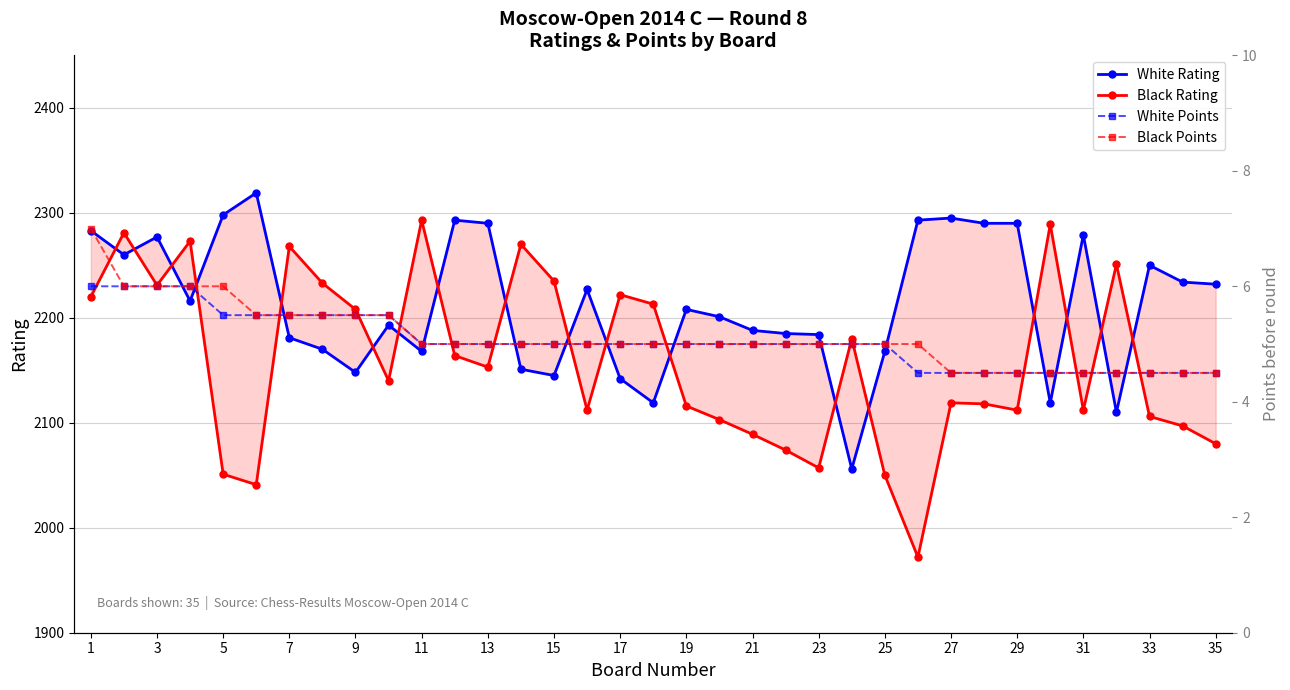

What is the value of the White Rating point at the 15th from the left?

2145.0